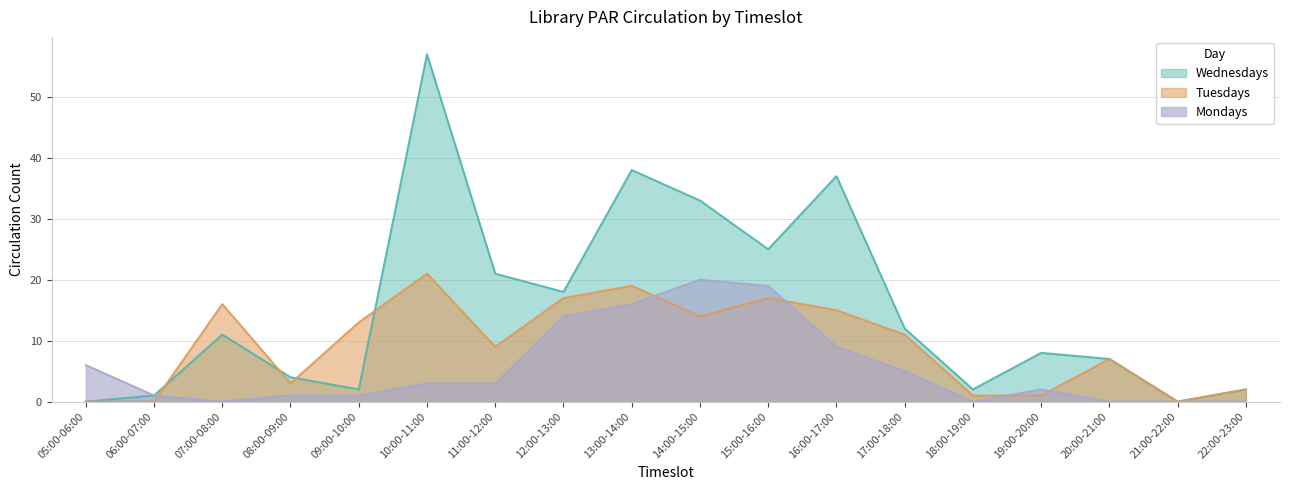

What is the value of the Mondays point at the 6th from the left?

3